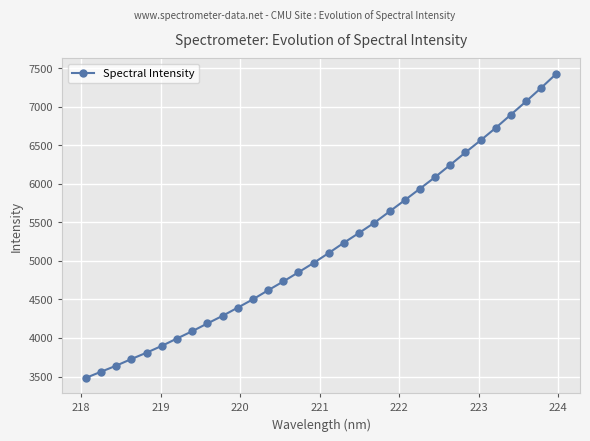

How many lines are shown in the chart?

1